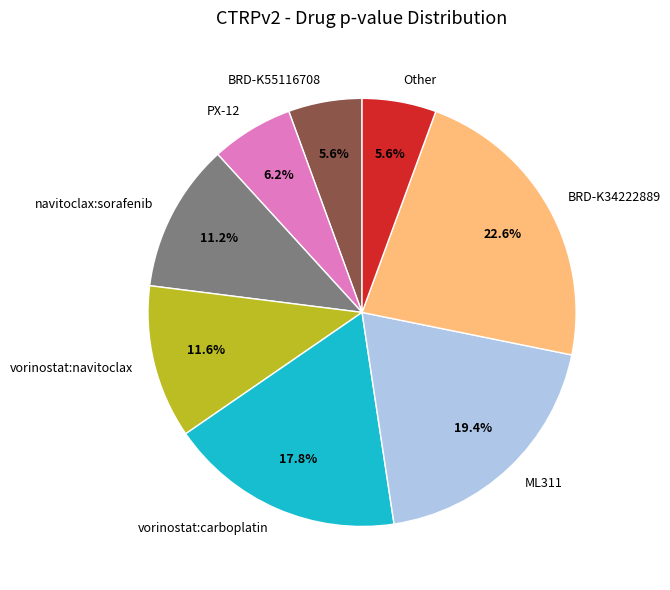

True or false: ML311 accounts for 14% of the total.

False